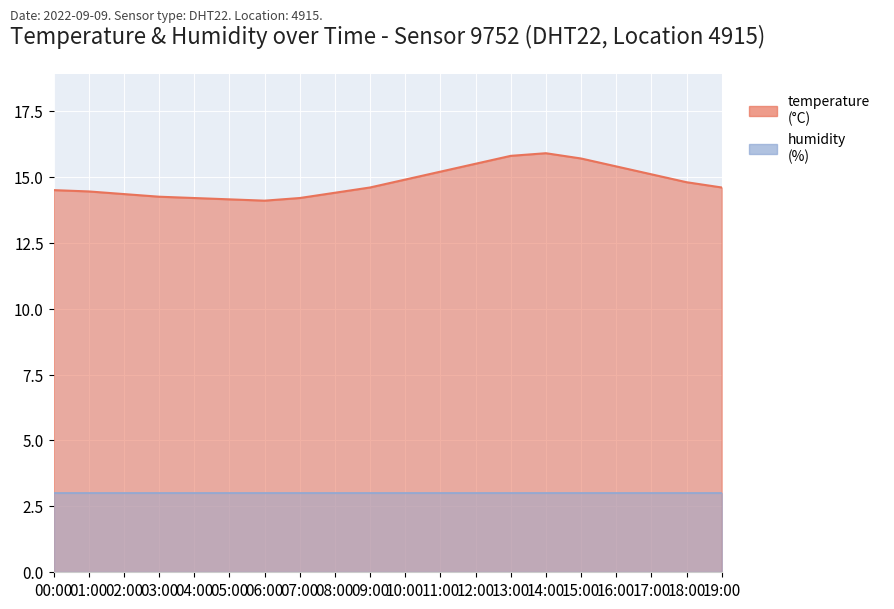

What is the change in value from 03:00 to 18:00?

+0.6